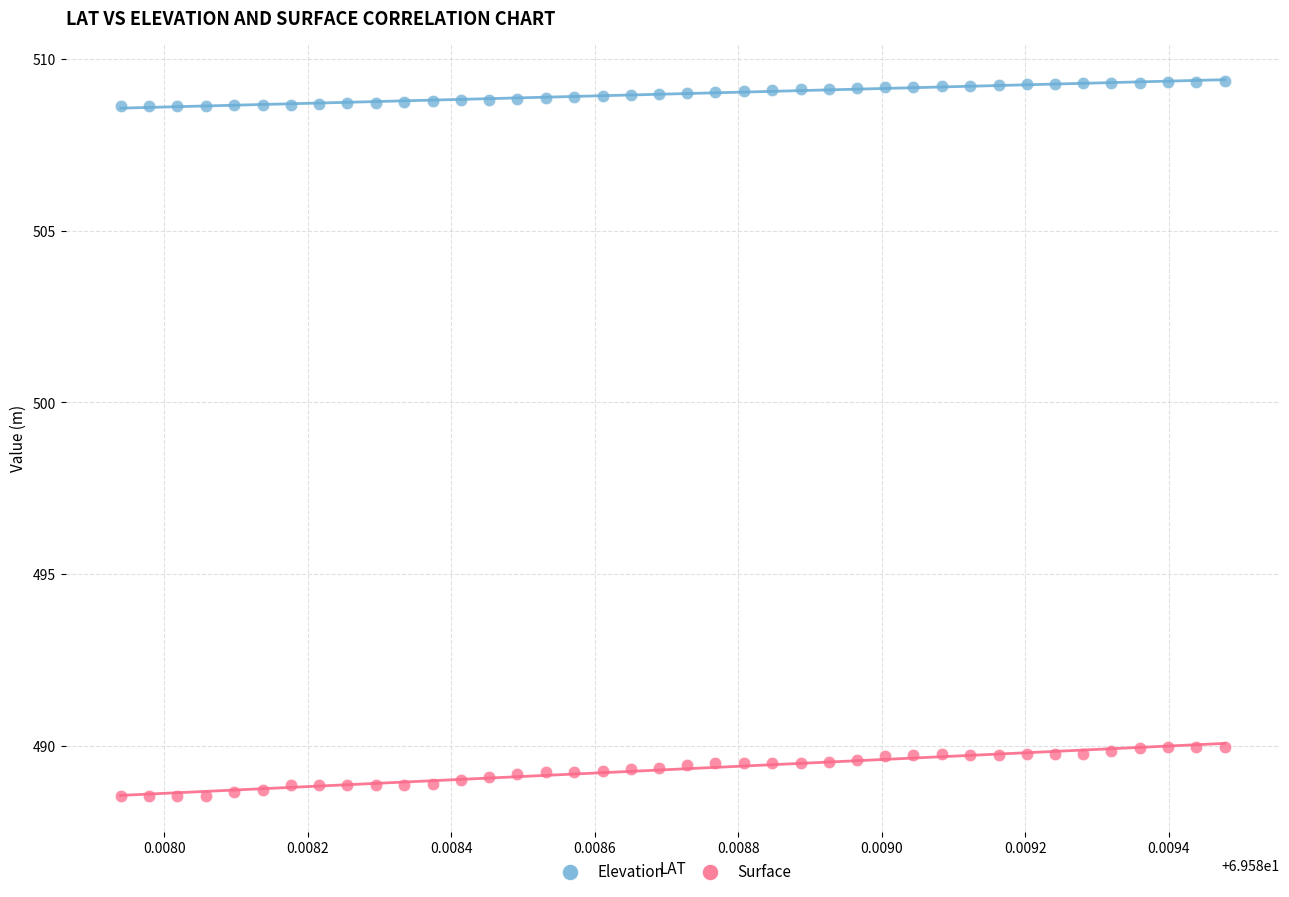

How many data points are displayed?

80